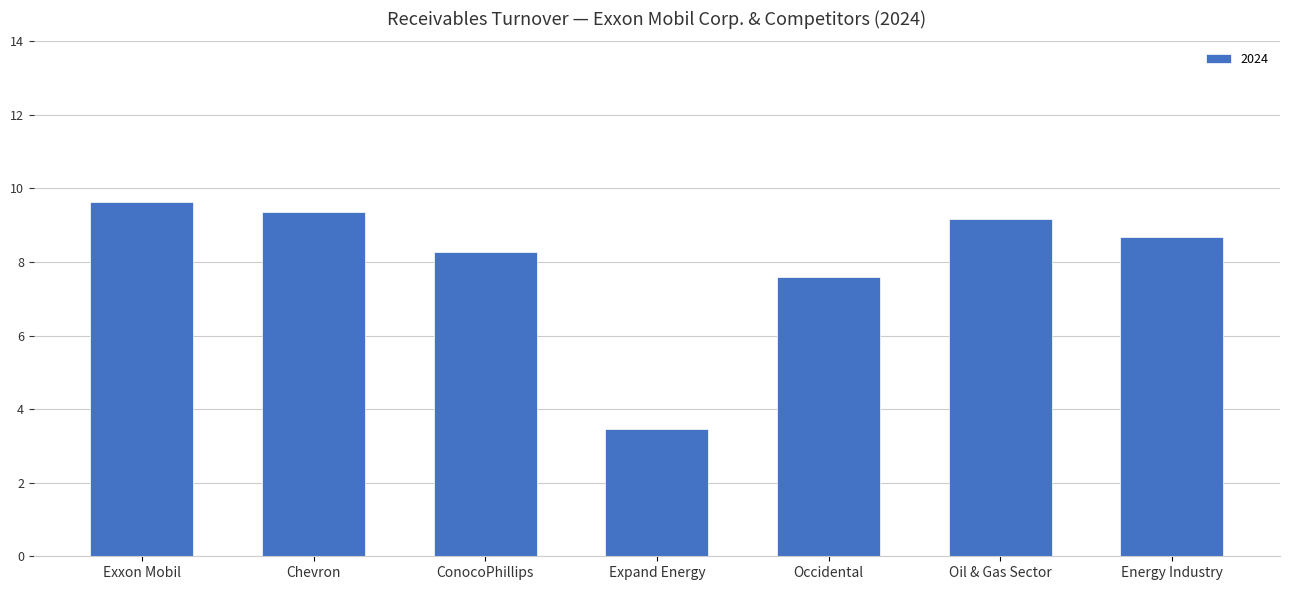

How many bars are there in total?

7